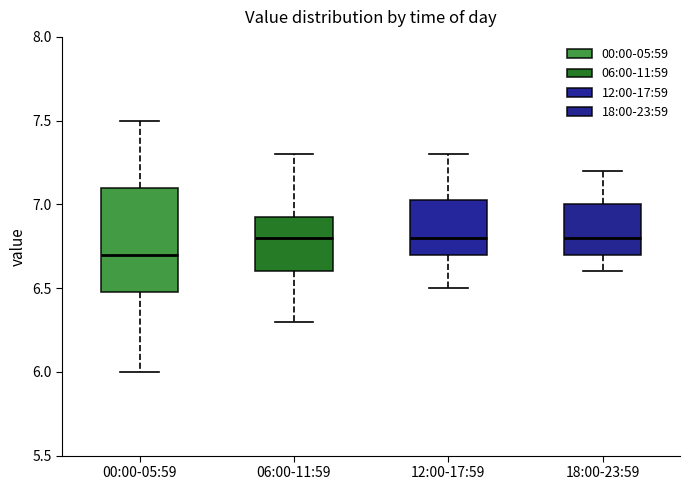

Reading left to right, transcribe this box plot: for each box, give where its median line is, the range the box spans, and where its two whiskers end, as read against the y-axis. The values are not printed on the chart, so give them approximately, as read against the axis.

00:00-05:59: median 6.70, box 6.50 to 7.10, whiskers 6.00 to 7.50
06:00-11:59: median 6.80, box 6.60 to 6.95, whiskers 6.30 to 7.30
12:00-17:59: median 6.80, box 6.70 to 7.05, whiskers 6.50 to 7.30
18:00-23:59: median 6.80, box 6.70 to 7.00, whiskers 6.60 to 7.20